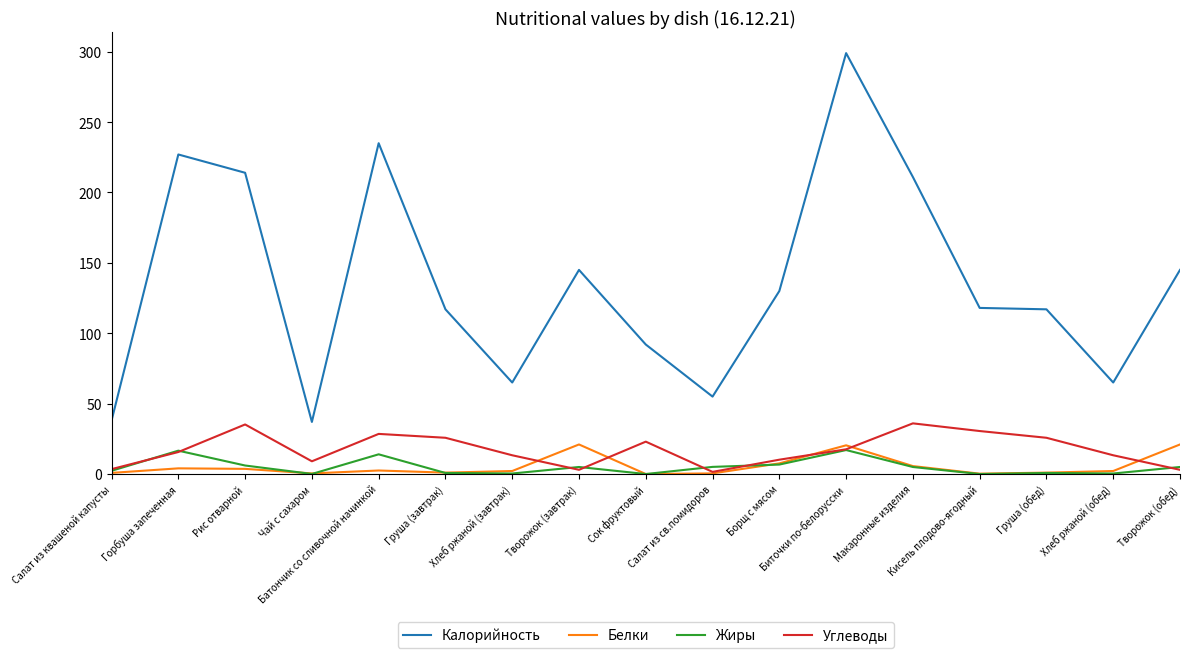

True or false: Калорийность has a value of 214.0 at Рис отварной.

True